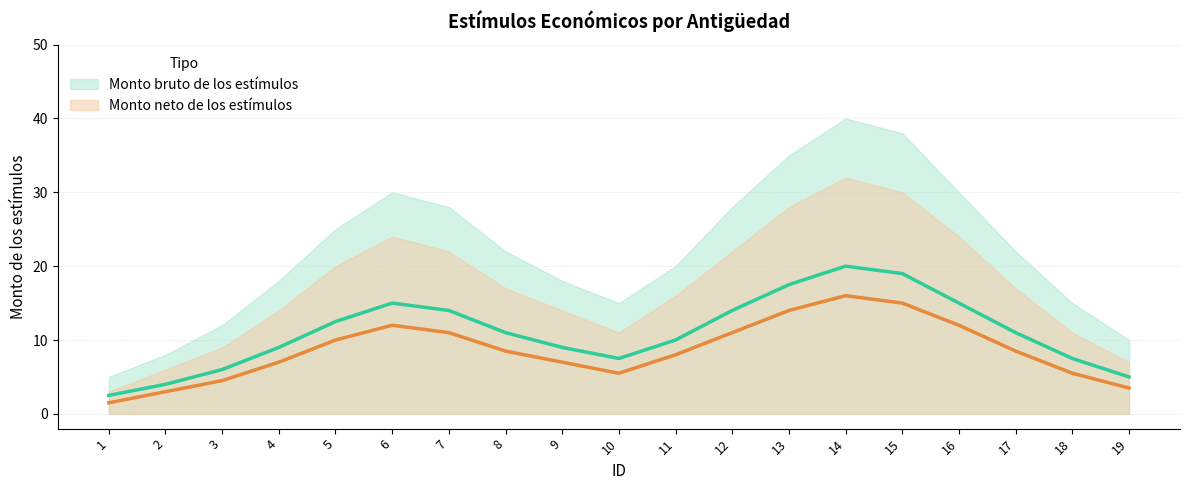

Where is the first local minimum for Monto bruto upper?

10